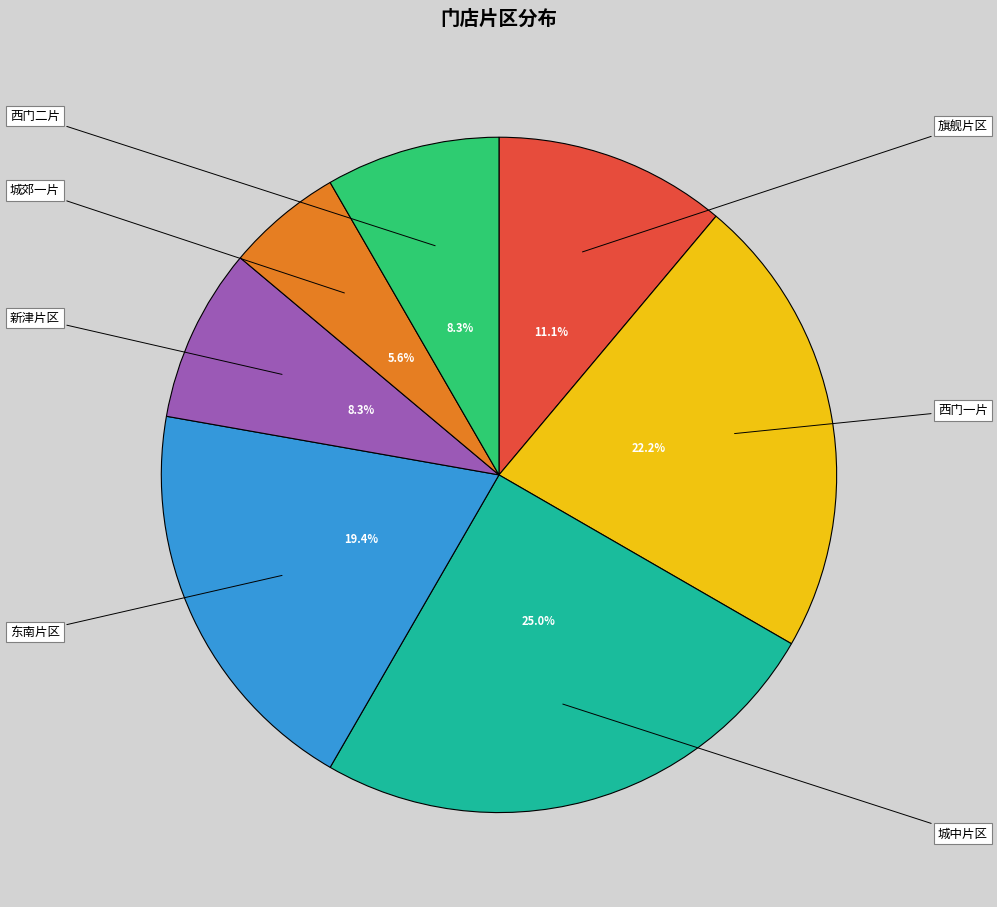

How many segments does this pie chart have?

7